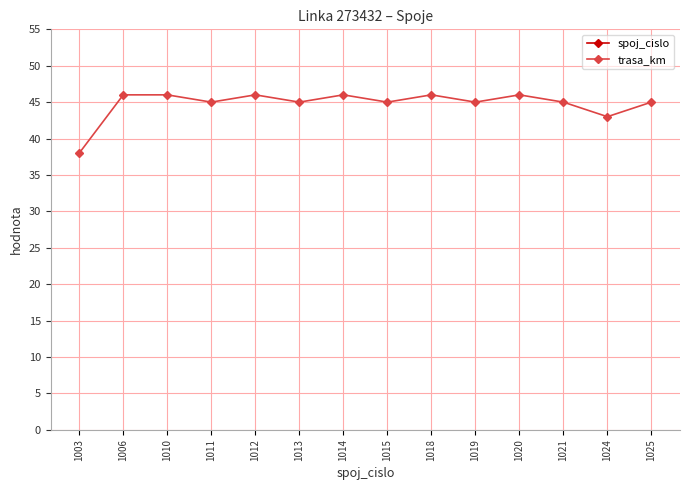

The value of spoj_cislo at 1010 is 1680. True or false?

False